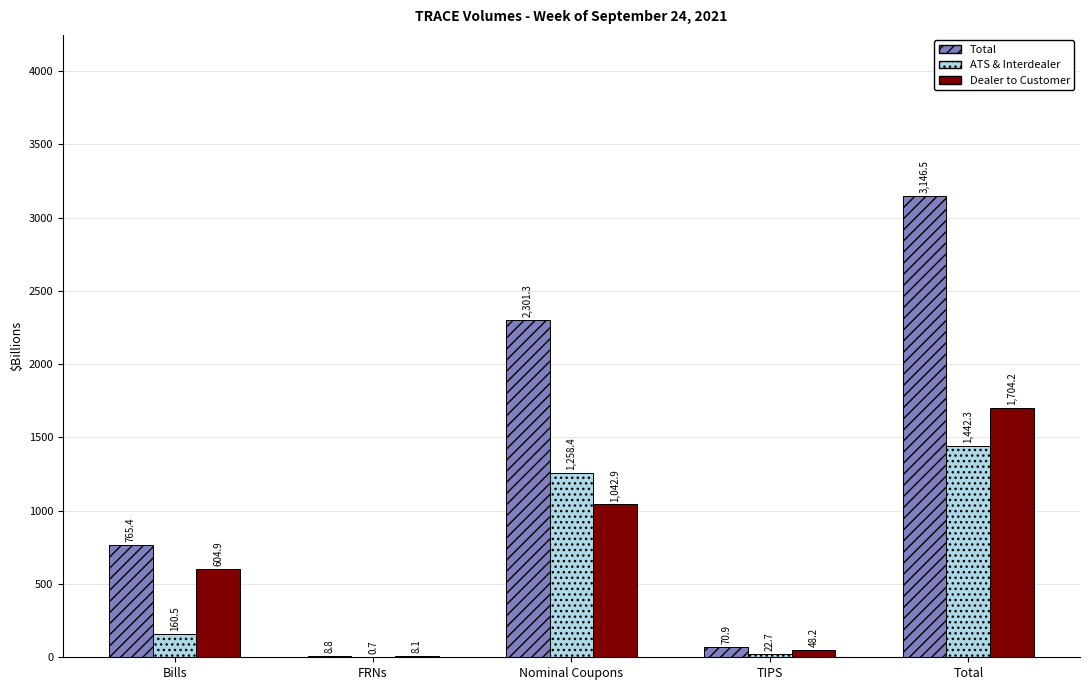

Does the chart contain stacked bars?

No